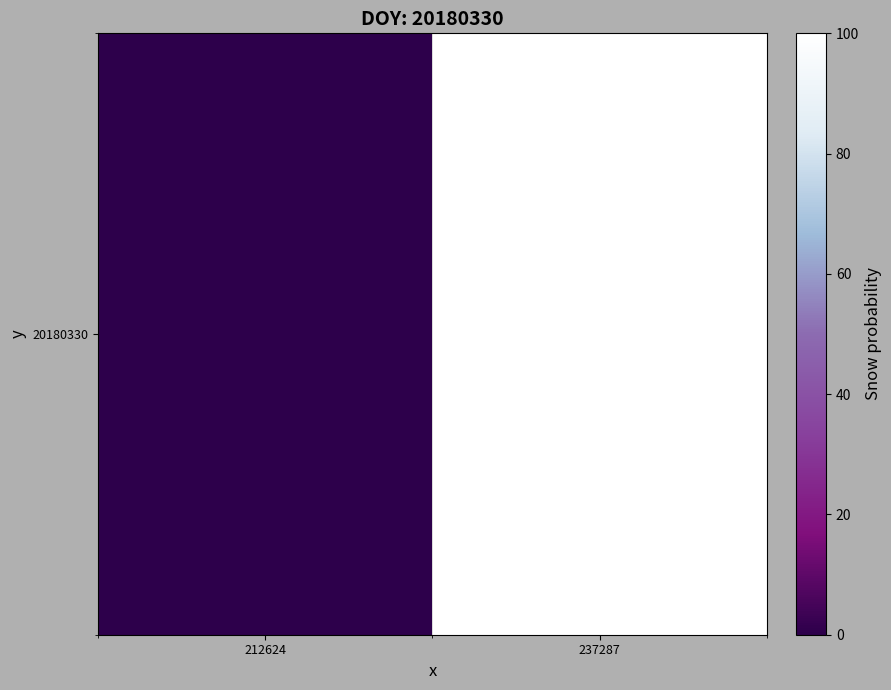

Reading right to left, extract all data points from this chart.

237287=100	212624=0